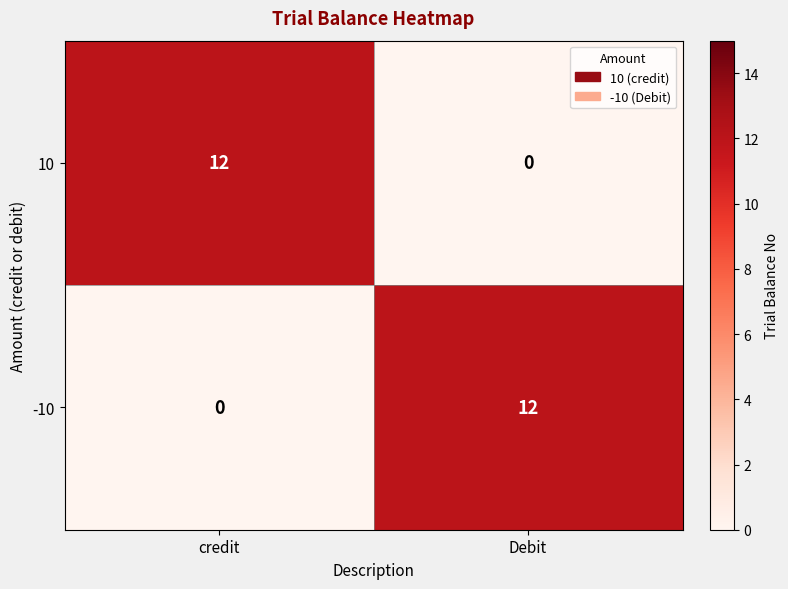

What is the difference between the -10 values at credit and Debit?

12